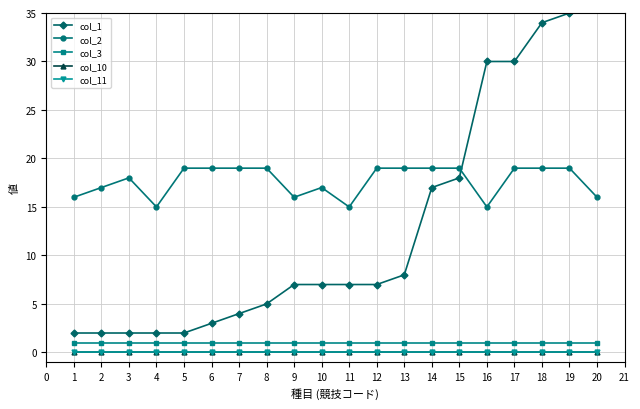

Reading left to right, what are all the values shown in this chart?

col_1: 2	2	2	2	2	3	4	5	7	7	7	7	8	17	18	30	30	34	35	36
col_2: 16	17	18	15	19	19	19	19	16	17	15	19	19	19	19	15	19	19	19	16
col_3: 1	1	1	1	1	1	1	1	1	1	1	1	1	1	1	1	1	1	1	1
col_10: 0	0	0	0	0	0	0	0	0	0	0	0	0	0	0	0	0	0	0	0
col_11: 0	0	0	0	0	0	0	0	0	0	0	0	0	0	0	0	0	0	0	0